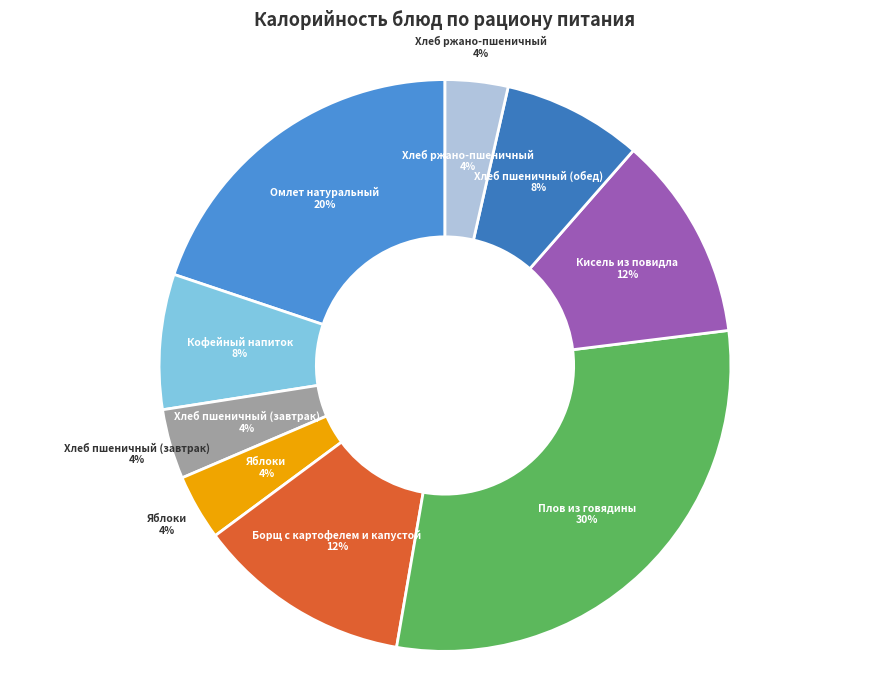

Does Хлеб пшеничный (завтрак) represent more than half of the total?

No